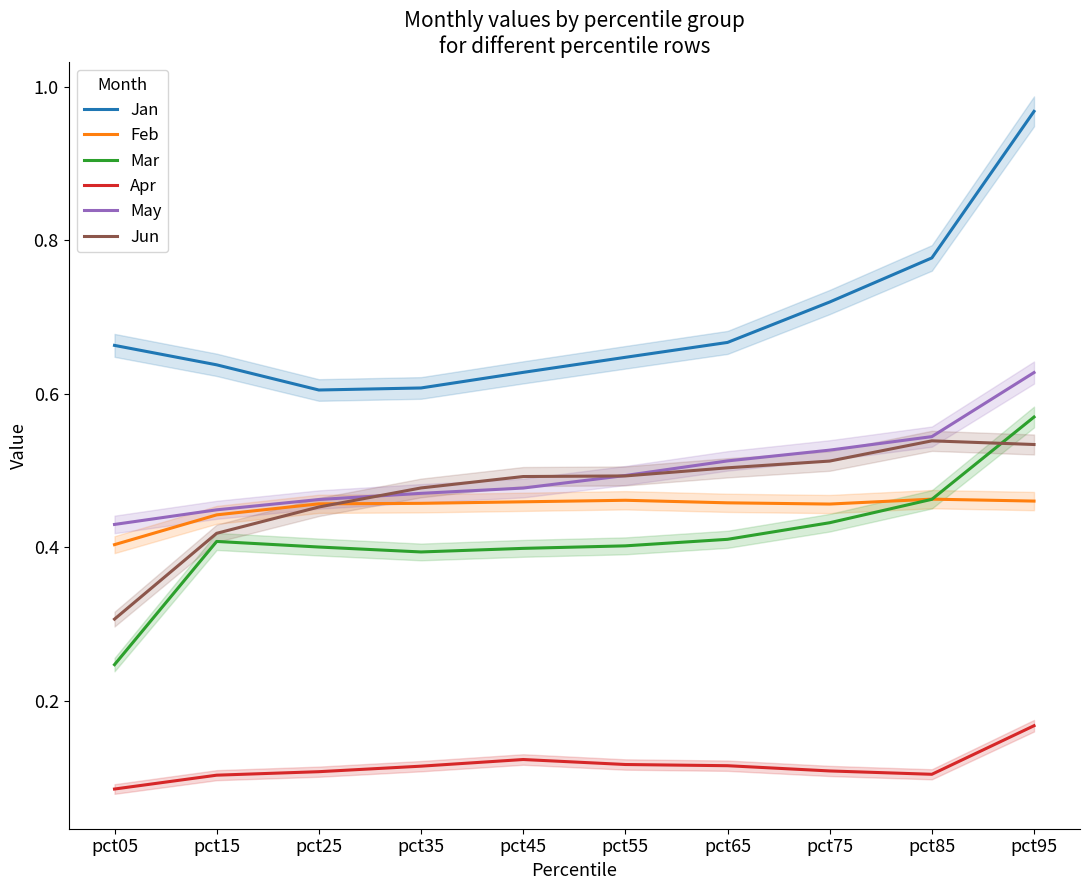

At how many categories does at least one series exceed 0?

10